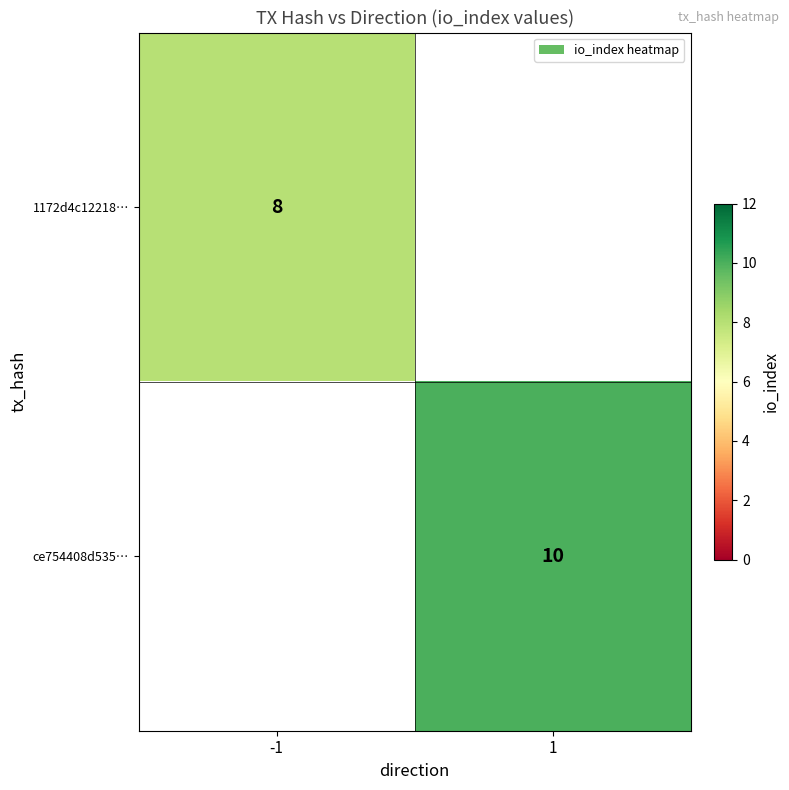

How many categories are shown in the chart?

2